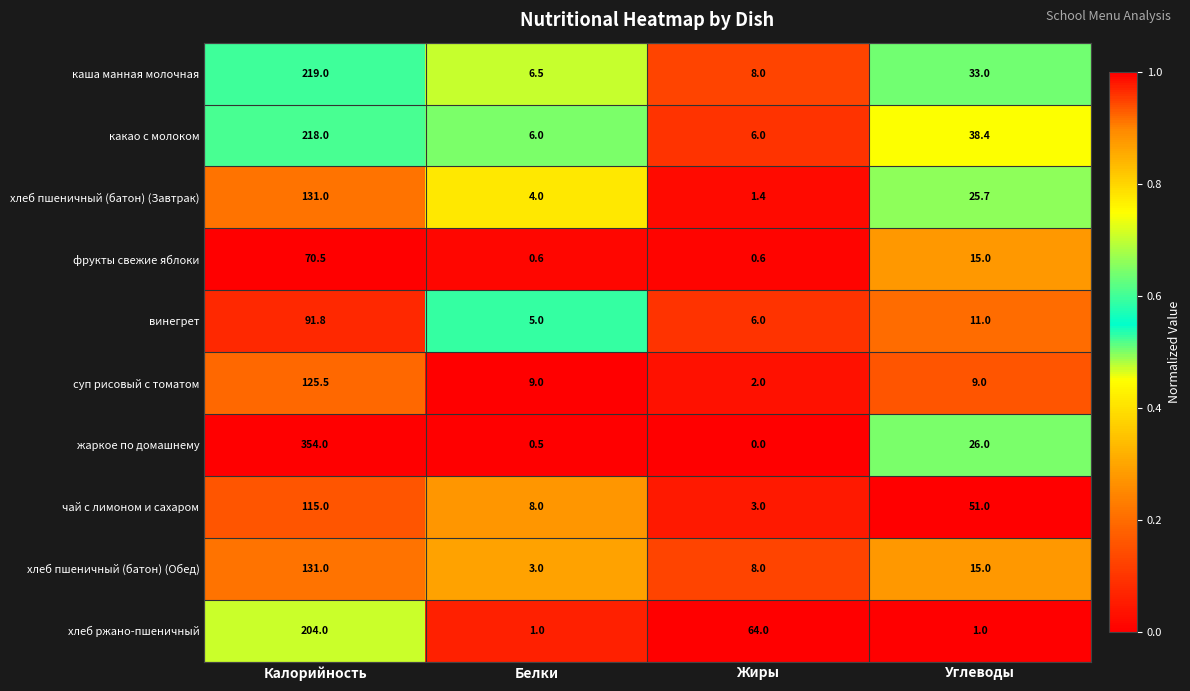

What is the difference between the maximum and minimum values in the жаркое по домашнему series?

354.0